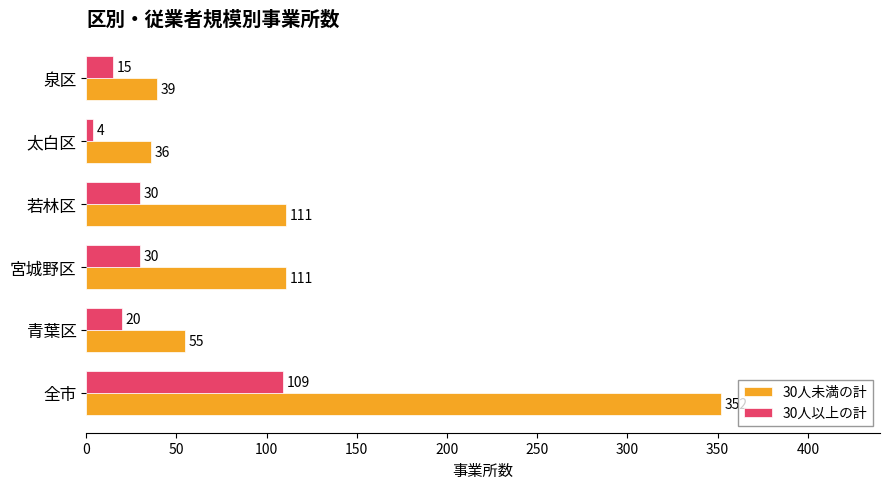

True or false: 30人以上の計 has a value of 15 at 泉区.

True